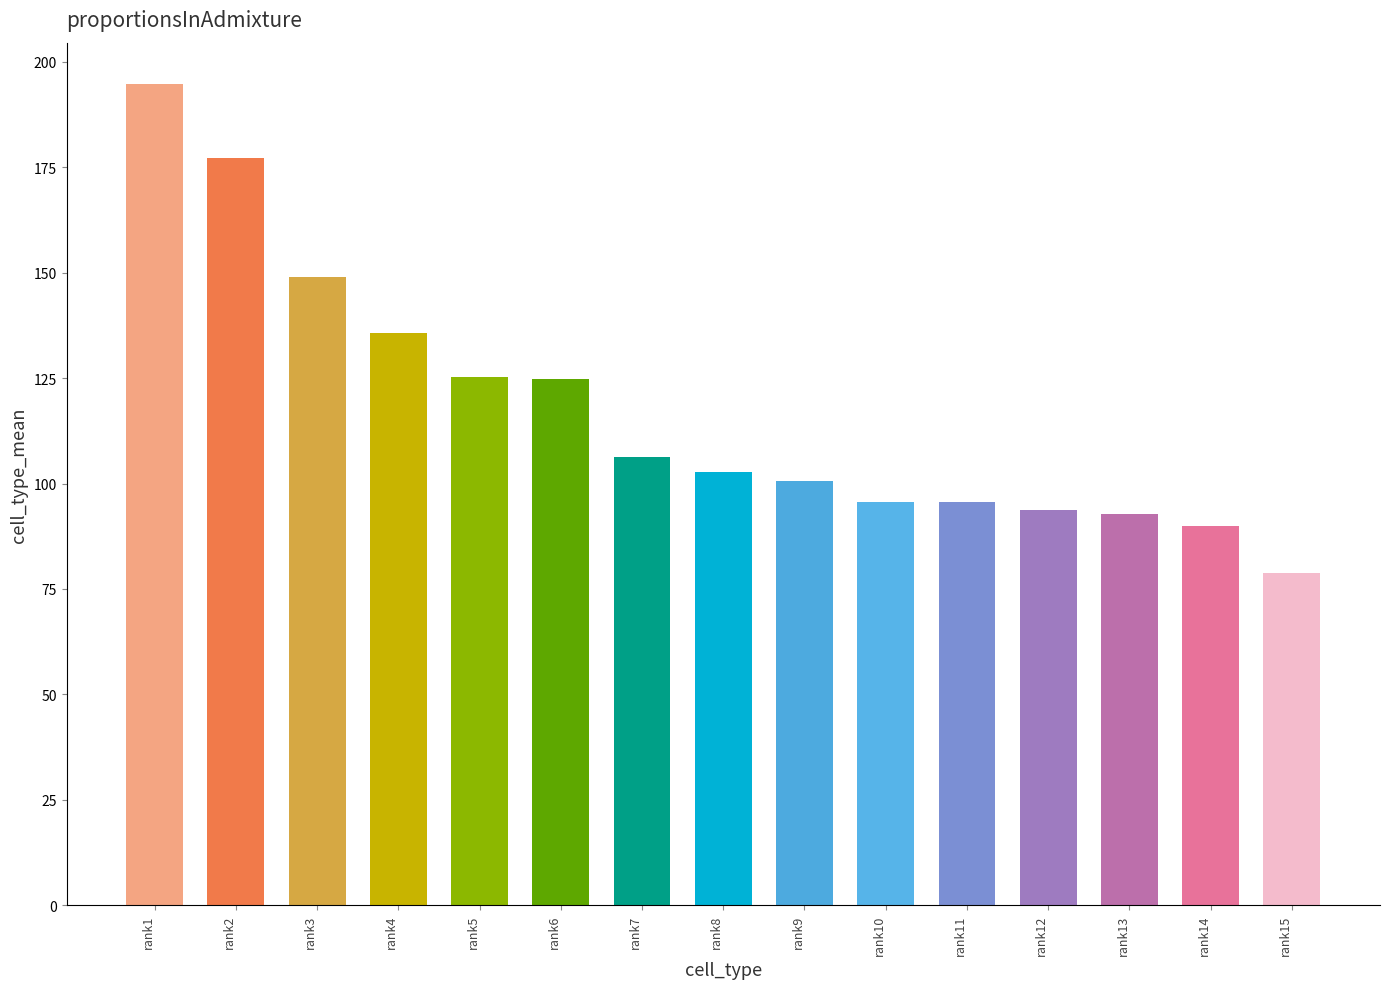

Where does the data first go above 102?

rank1